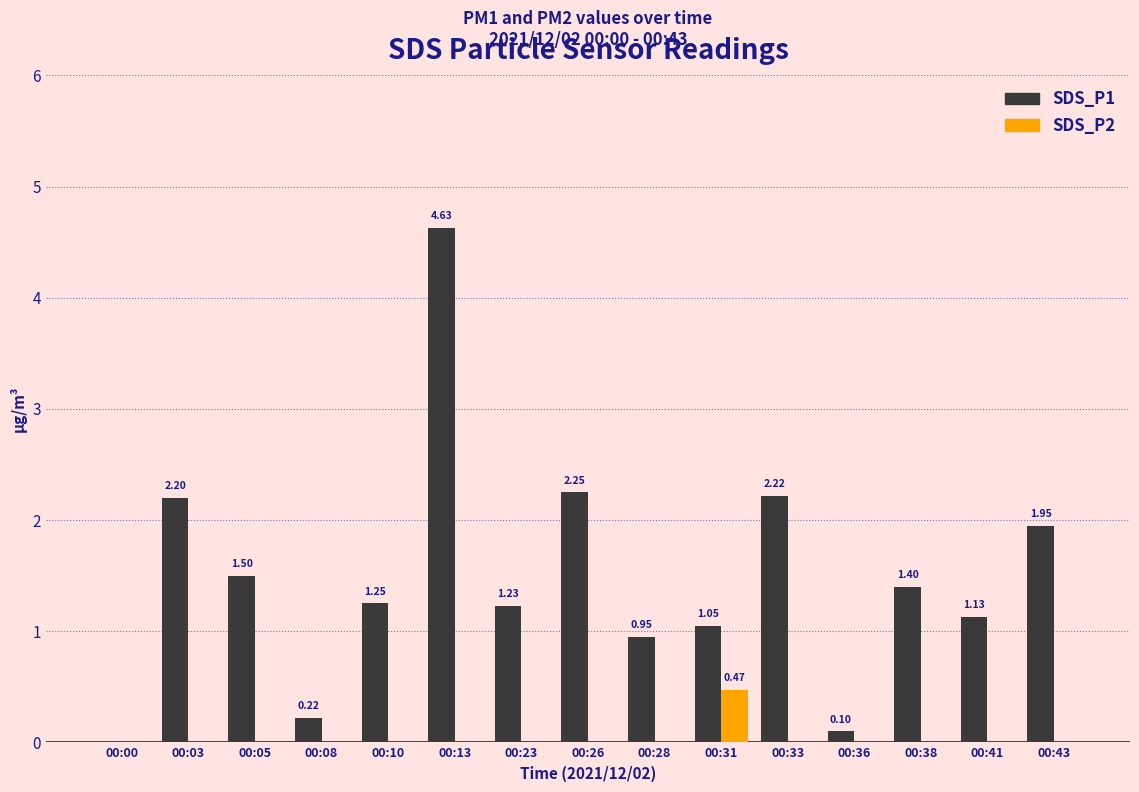

What is the spread (max minus min) of values at 00:31?

0.6